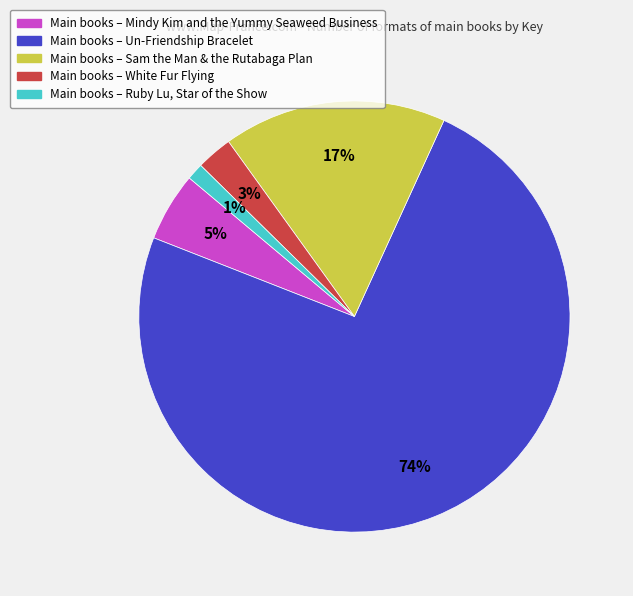

Is there any slice that represents more than half of the pie?

Yes